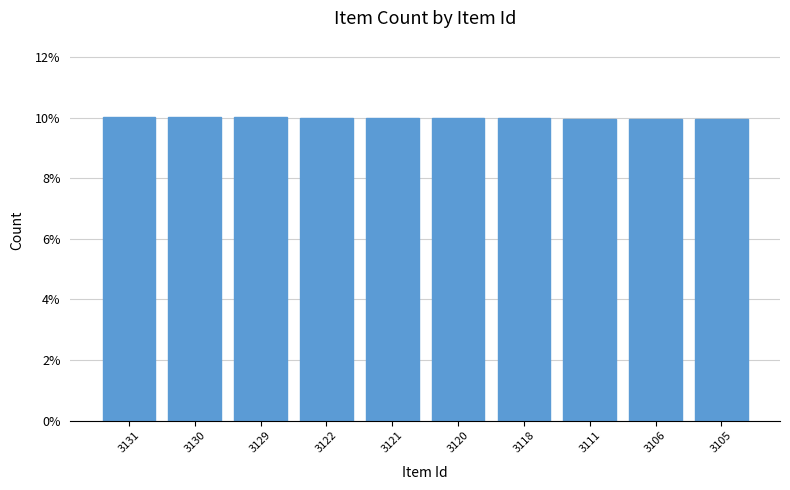

Does the chart contain any negative values?

No